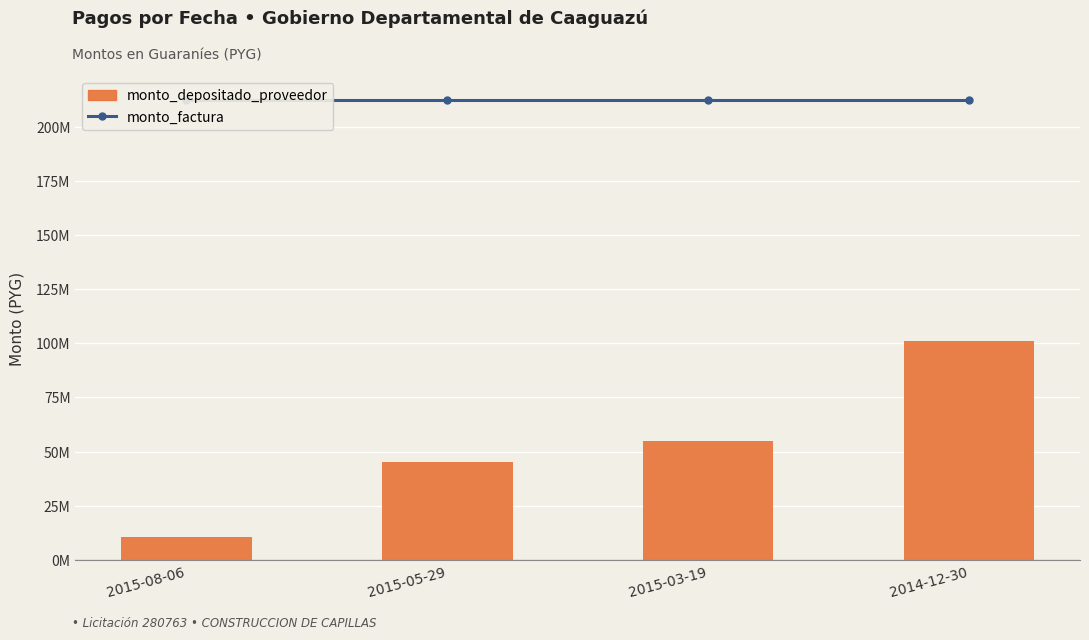

Reading right to left, list all the values displayed in this chart.

monto_factura: 212625000	212625000	212625000	212625000
monto_depositado_proveedor: 101114718	54885438	45259071	10592591